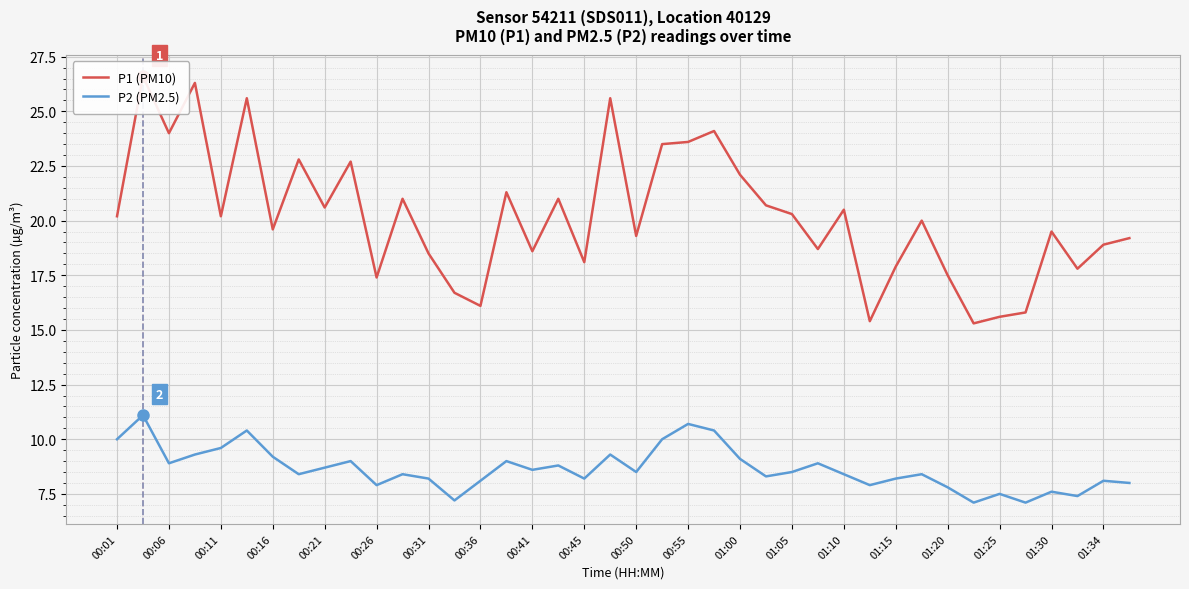

The value of P2 (PM2.5) at 00:41 is 8.6. True or false?

True